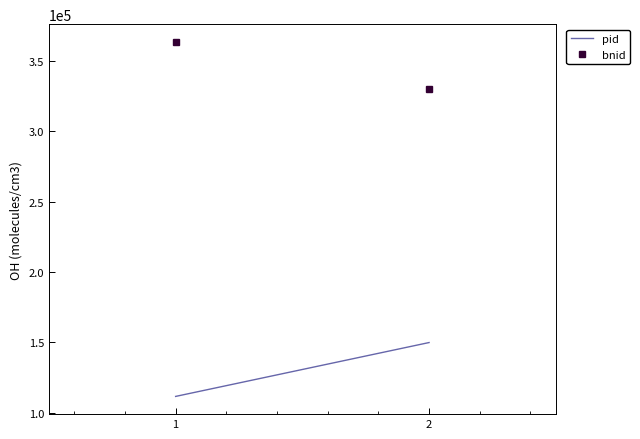

What is the difference between the pid values at 2 and 1?

38264